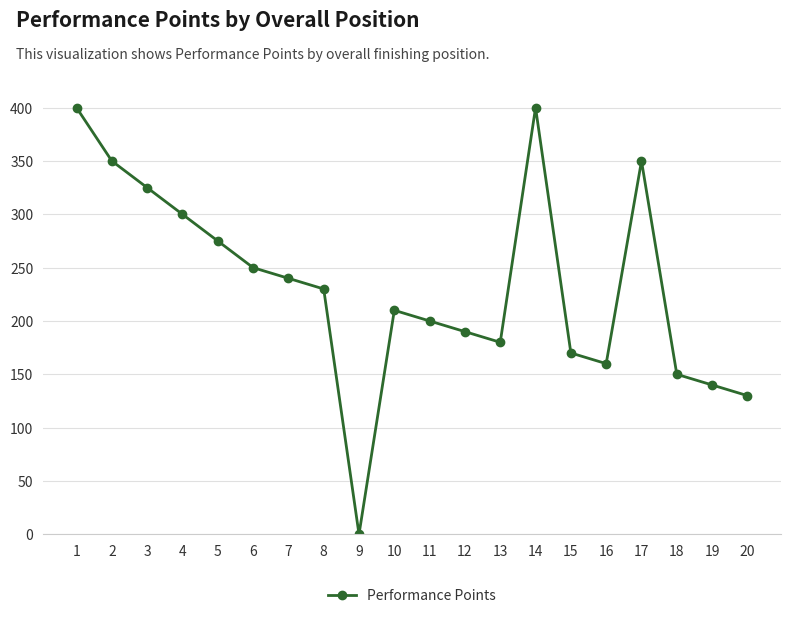

What is the value of the 12th point from the left?

190